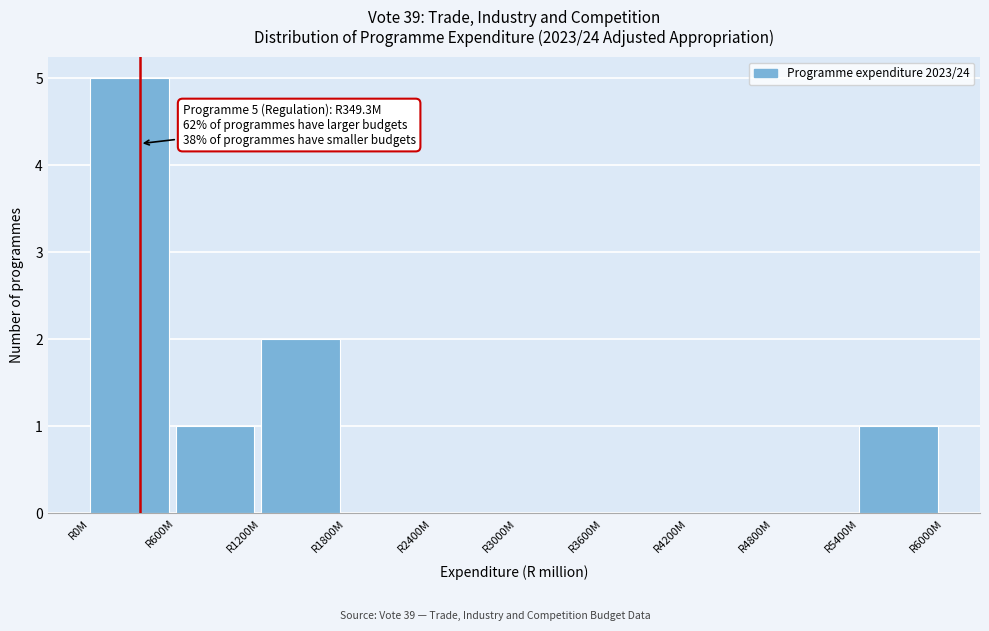

Reading right to left, what are all the values shown in this chart?

R5400M=1	R4800M=0	R4200M=0	R3600M=0	R3000M=0	R2400M=0	R1800M=0	R1200M=2	R600M=1	R0M=5